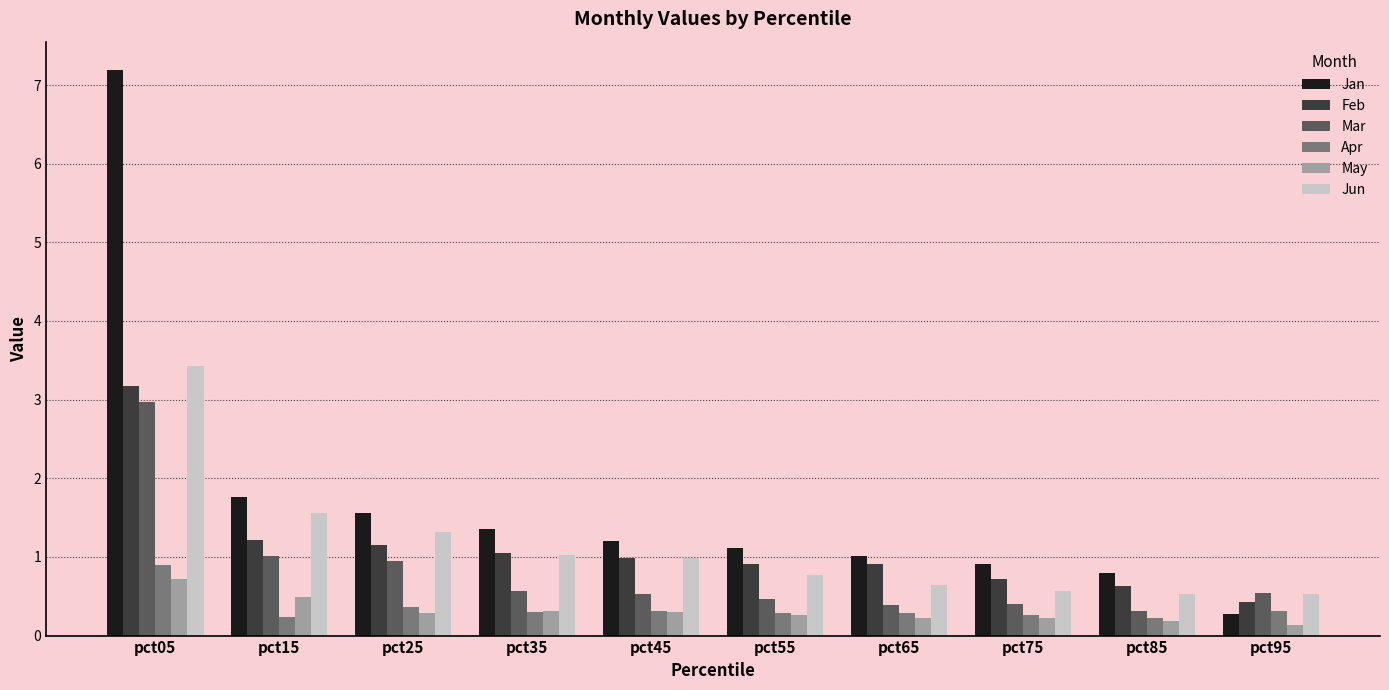

How many groups of bars are there?

10